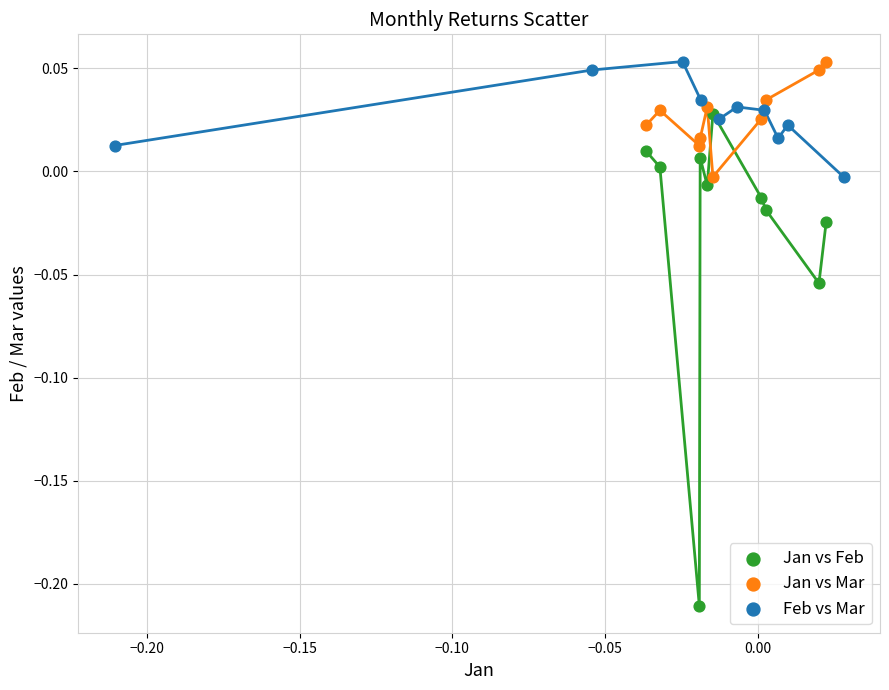

Which series has the widest spread of Y values?

Jan vs Feb